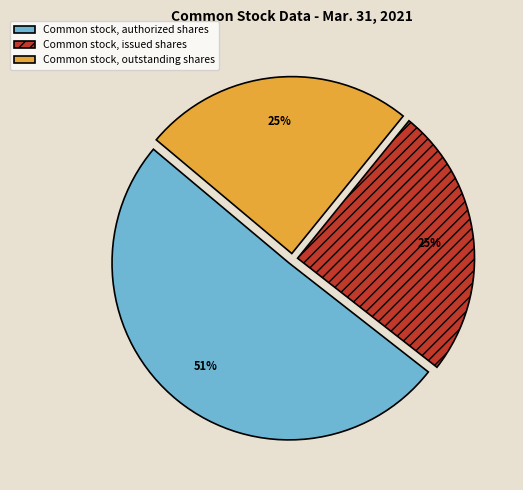

Combined, do Common stock, authorized shares and Common stock, outstanding shares account for over 50%?

Yes